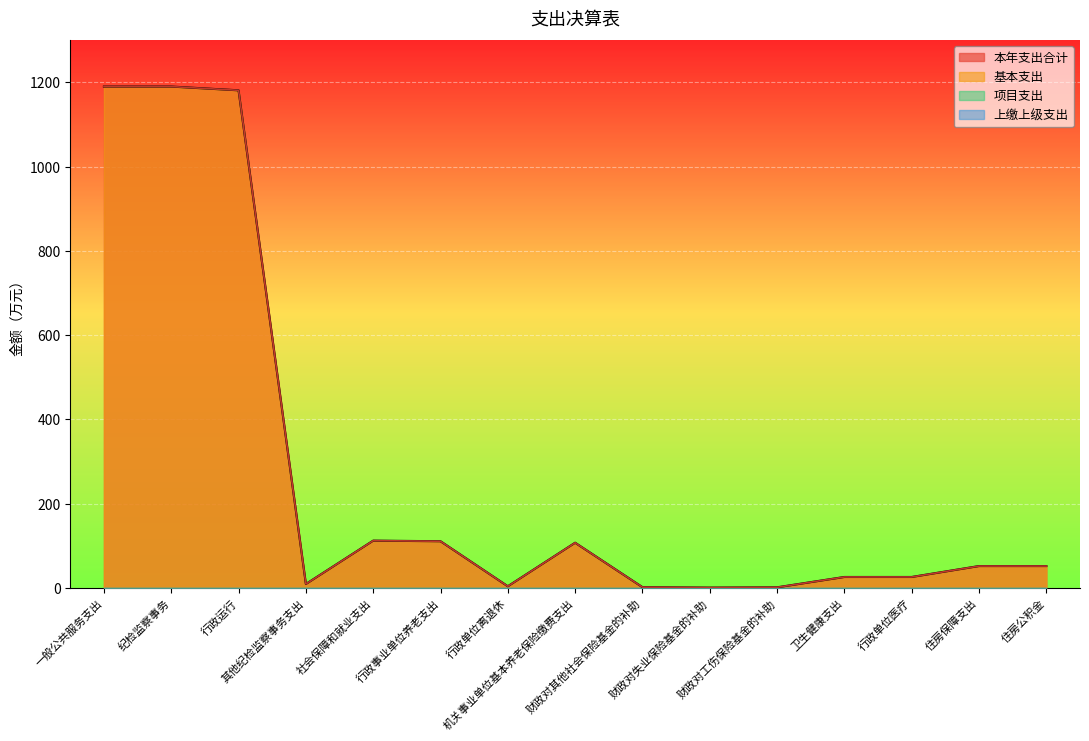

At which label does 本年支出合计 first exceed 51?

一般公共服务支出